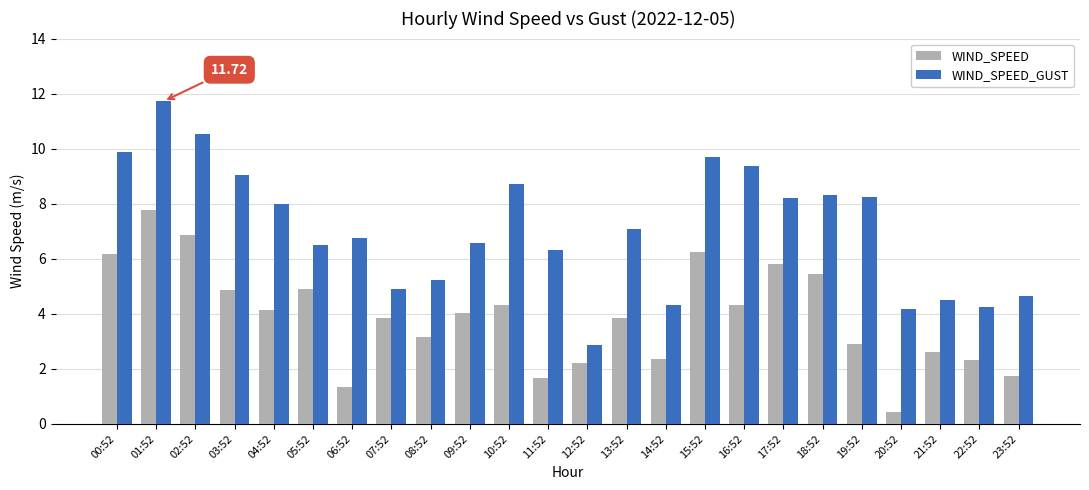

At how many categories does at least one series exceed 6?

16